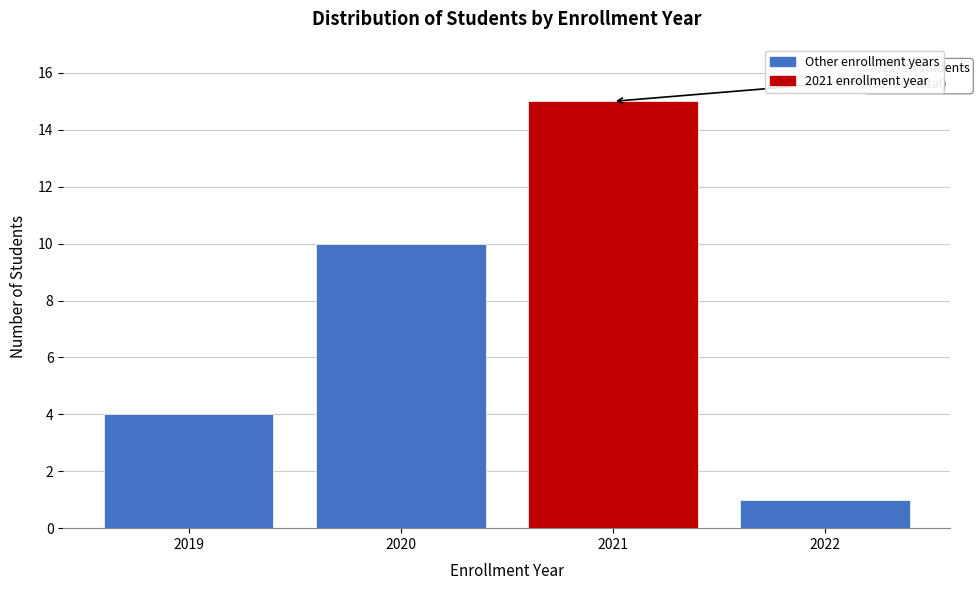

Reading left to right, extract all data points from this chart.

2019=4	2020=10	2021=15	2022=1